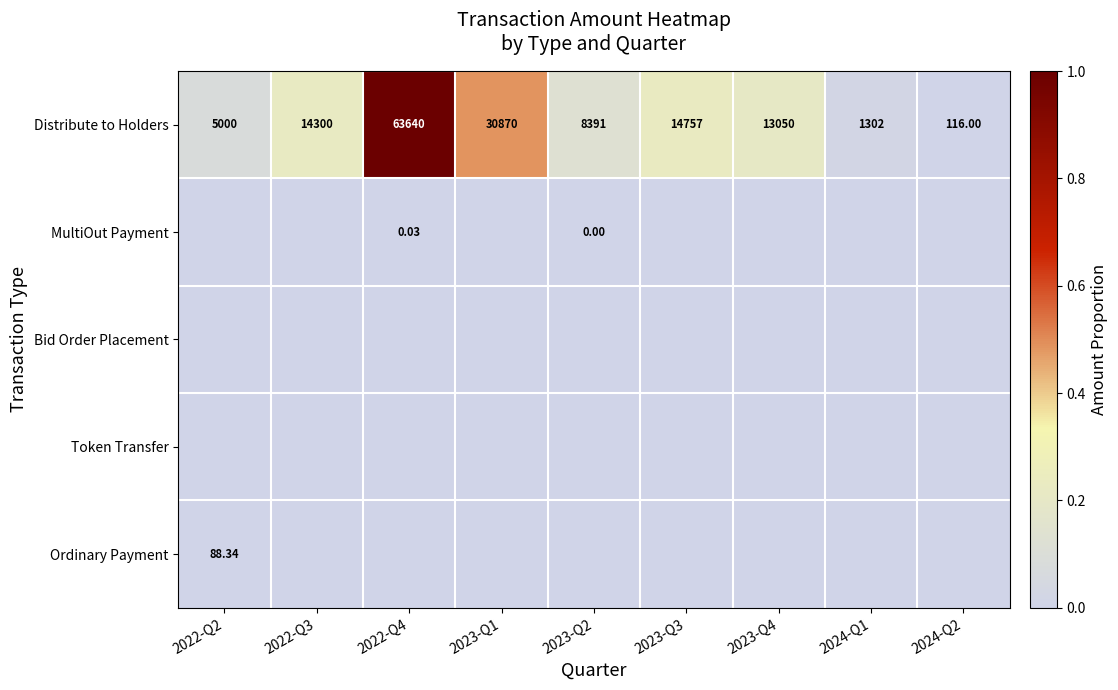

How many series are shown in this chart?

5